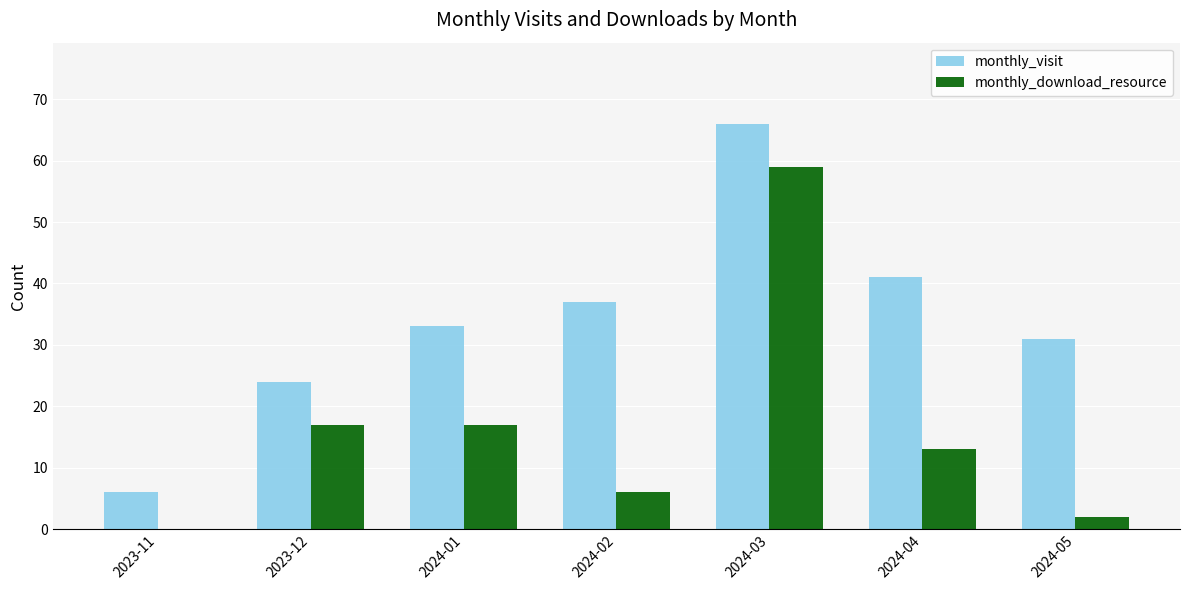

Reading left to right, what are all the values shown in this chart?

monthly_visit: 6	24	33	37	66	41	31
monthly_download_resource: 0	17	17	6	59	13	2